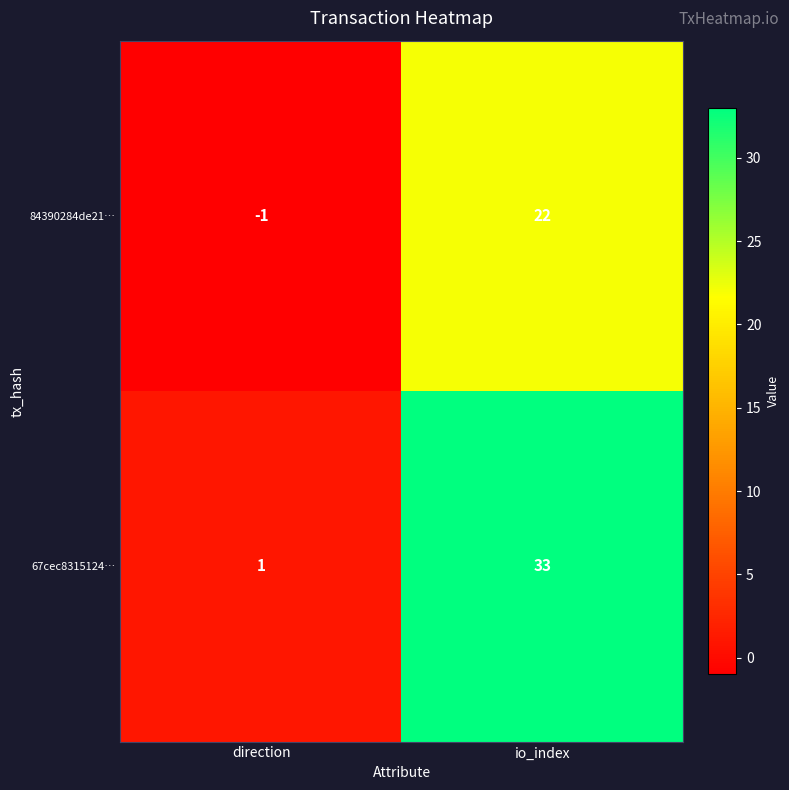

How many values in the 67cec8315124… series are below 33?

1